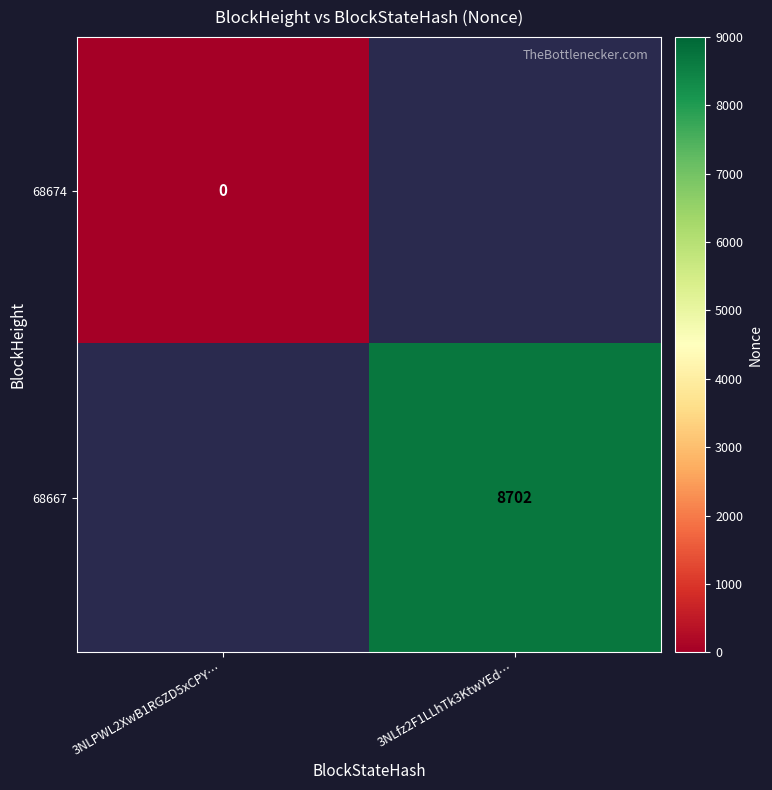

How many series are shown in this chart?

2